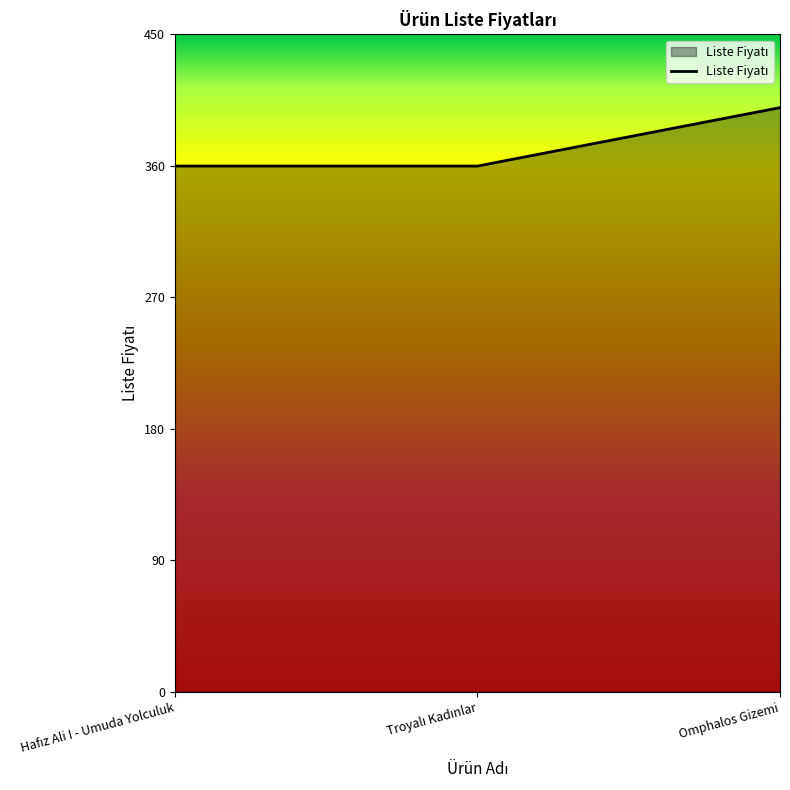

What is the maximum value shown in the chart?

399.9